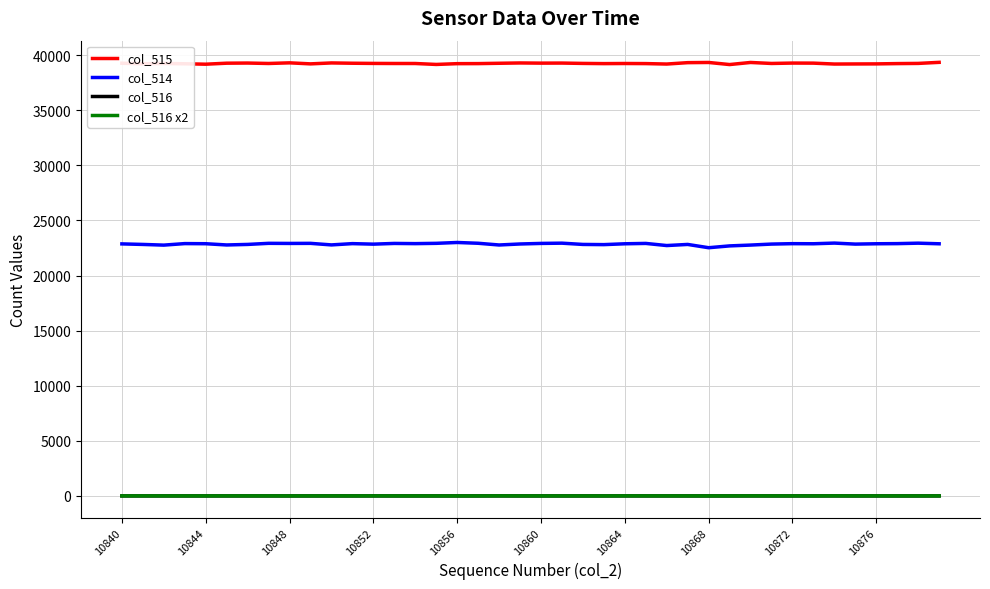

What is the greatest value displayed?

39346